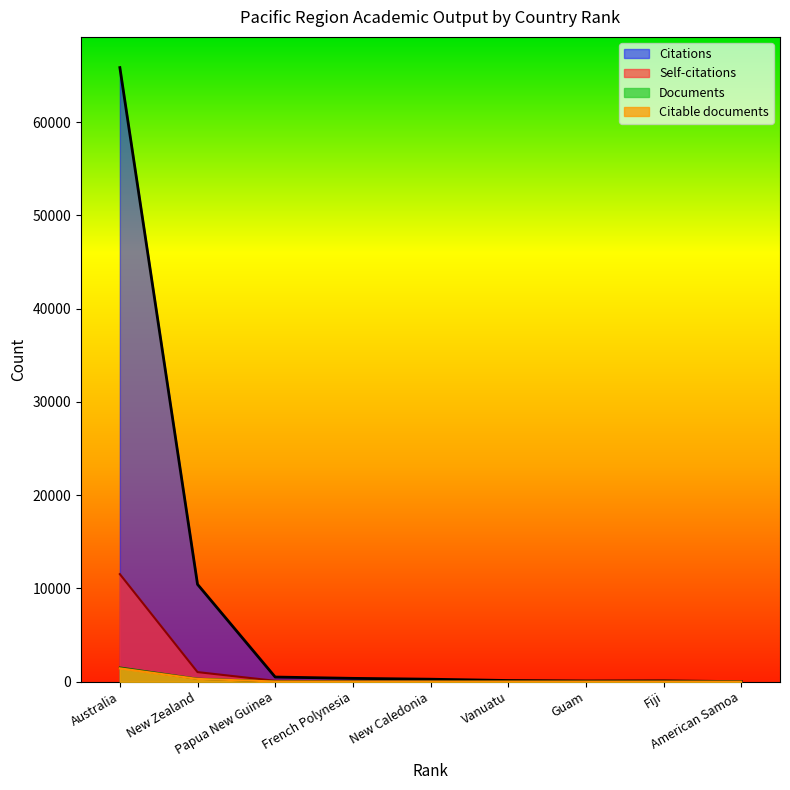

What is the average value of the Citations series?

8628